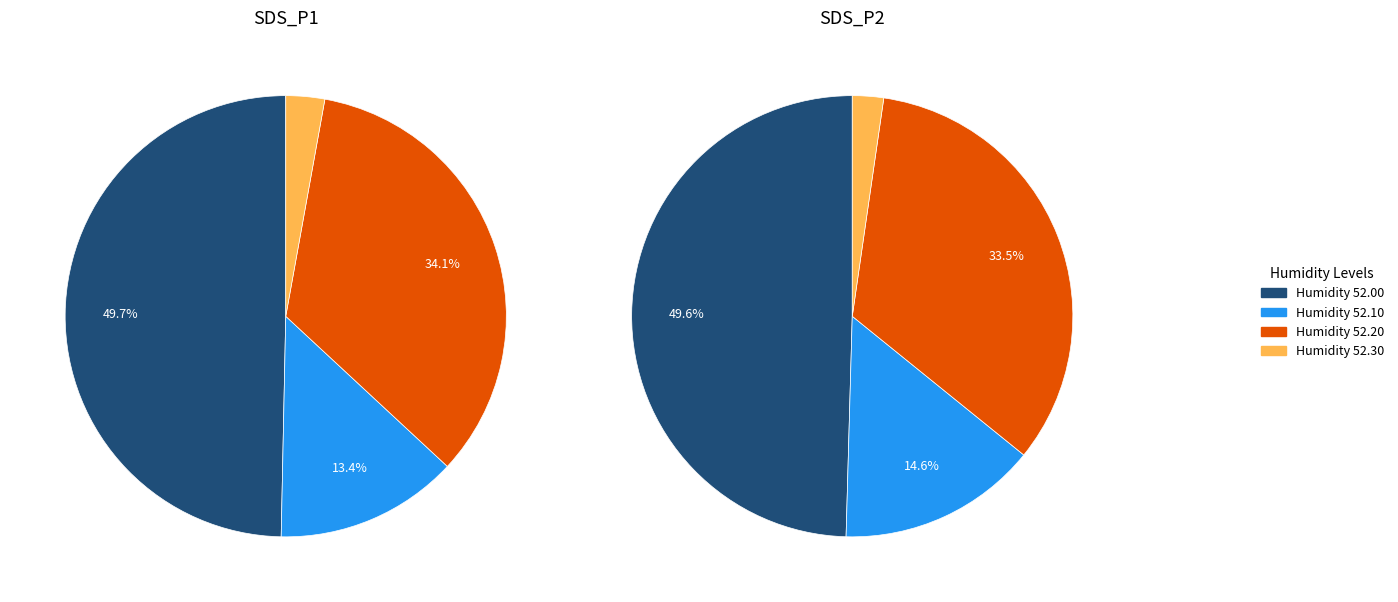

Is it true that 17 is 3% of the pie?

True